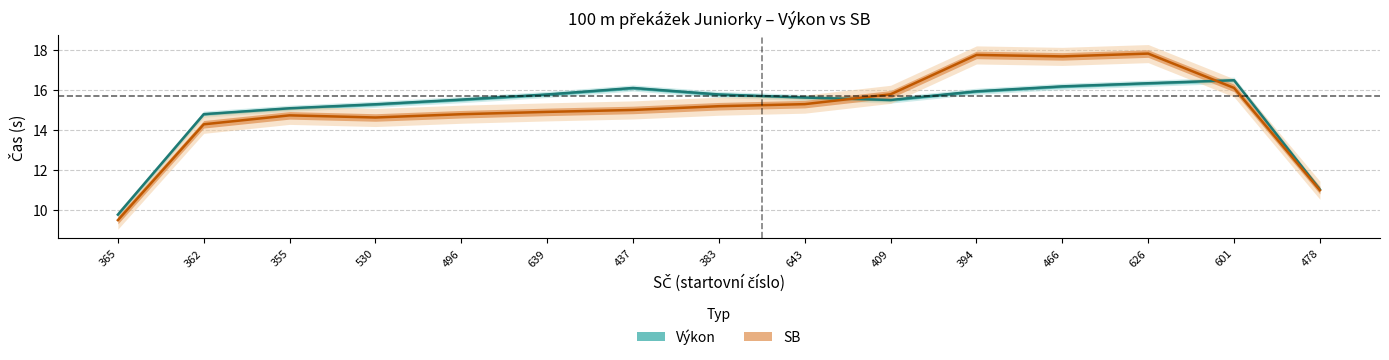

At which category does the chart reach its minimum across all series?

365